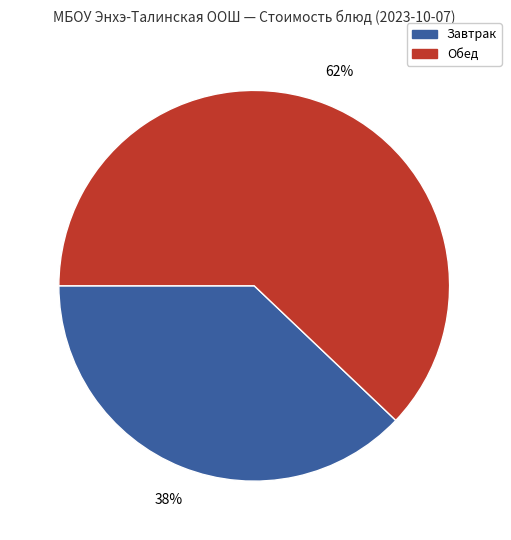

To the nearest percent, what is the average slice percentage?

50%